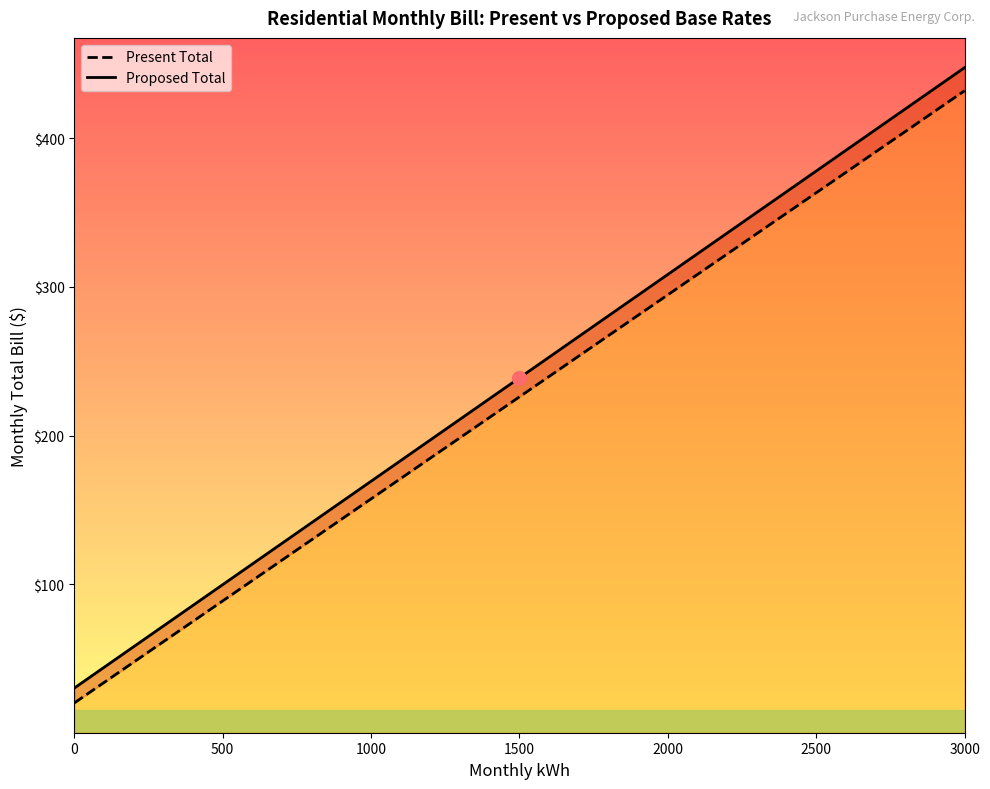

Between 1500 and 3000, which series saw the biggest shift?

Proposed Total